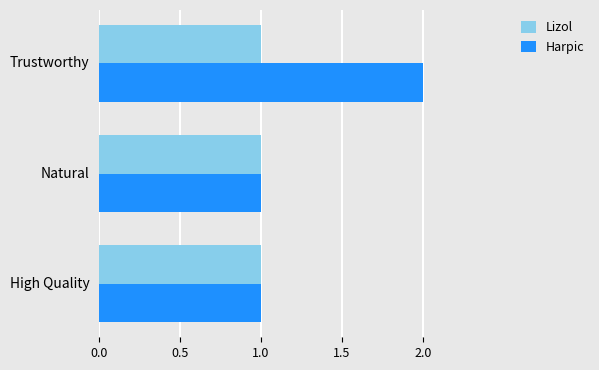

At which category is the sum across all series the highest?

Trustworthy